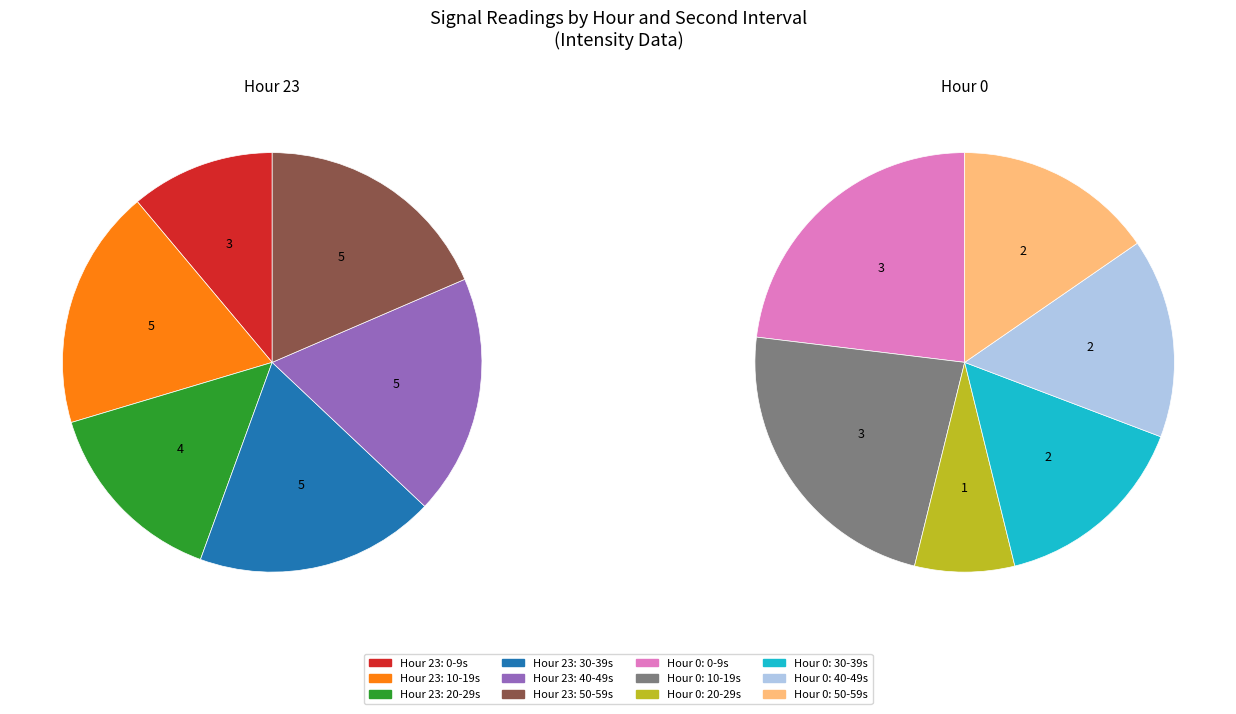

What is the total percentage of hour 23 and hour 0?

100.0%